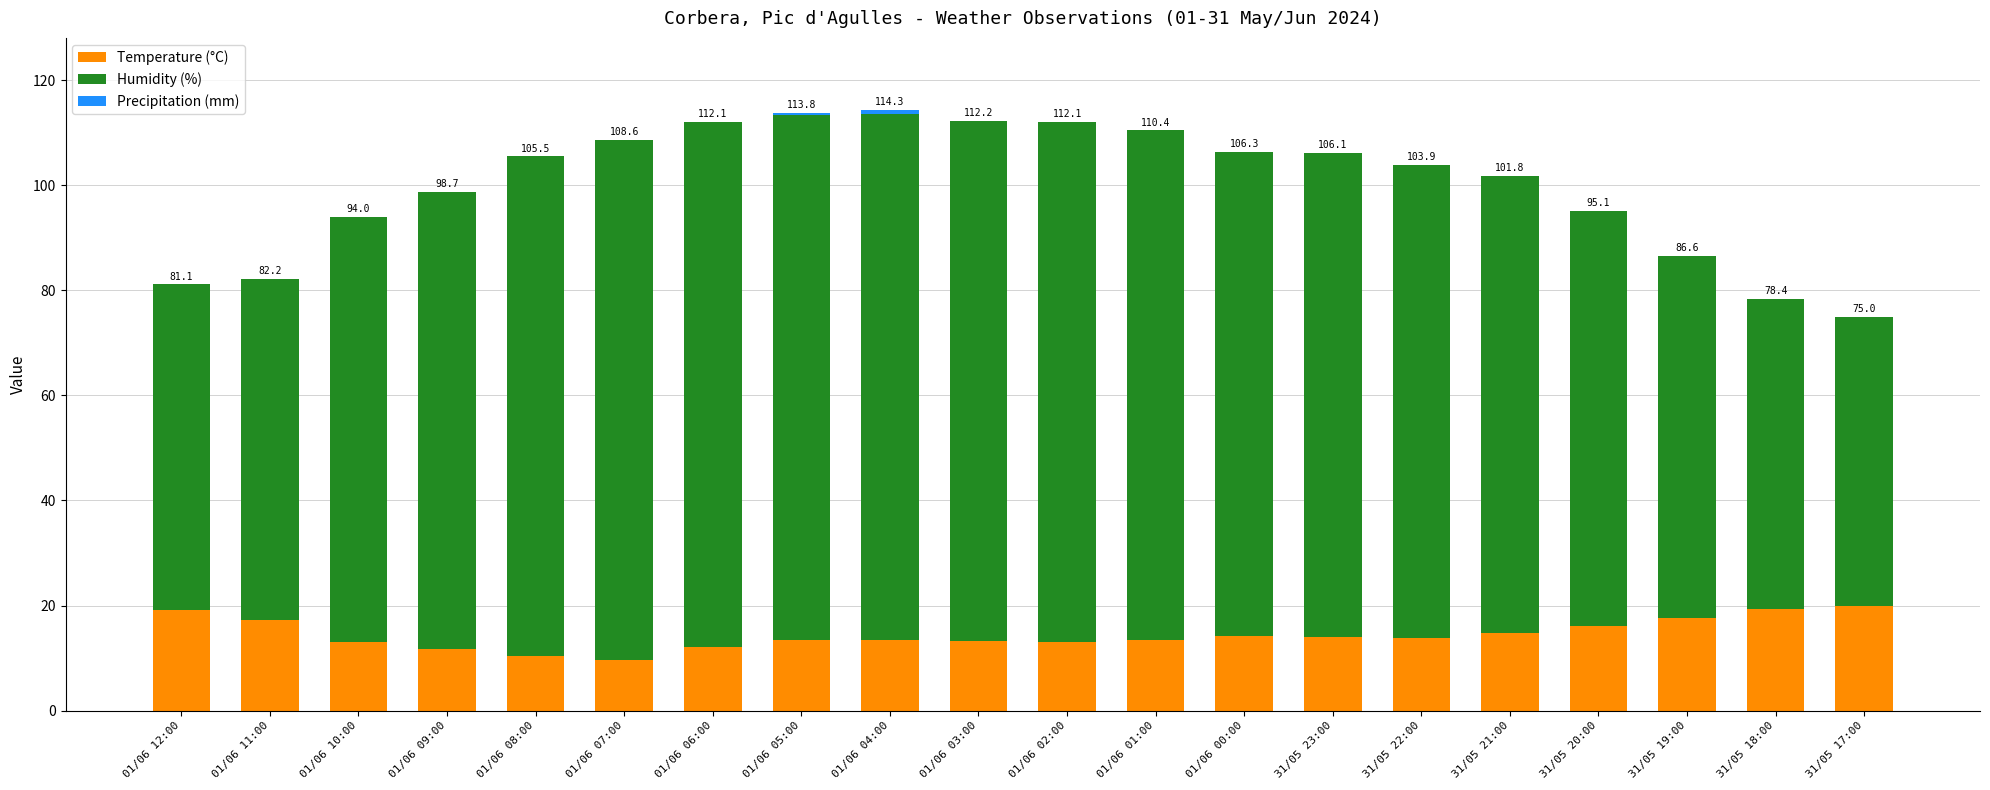

How many data points does each series have?

20